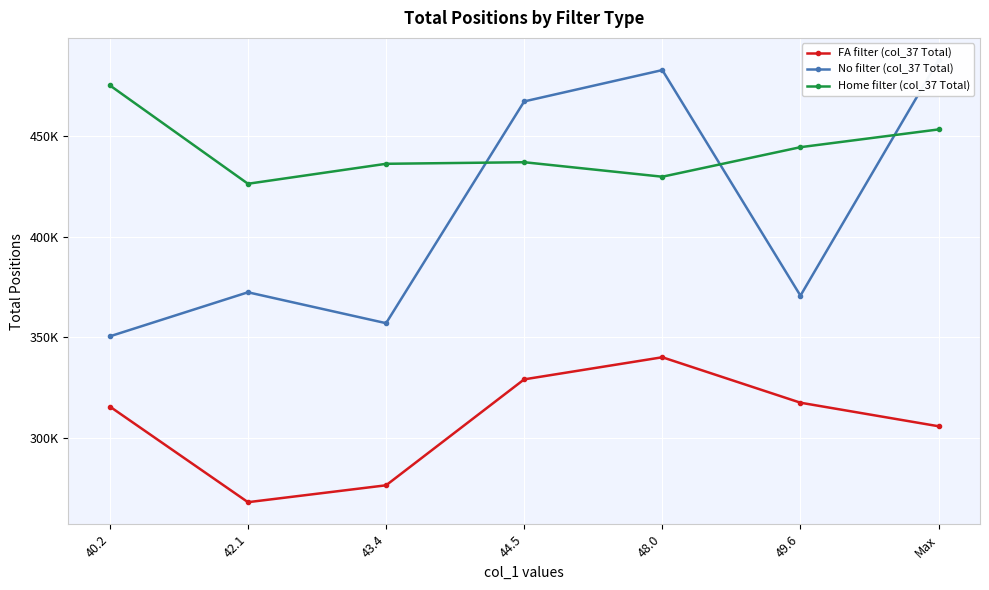

What is the difference between the highest and lowest values at 49.6?

127183